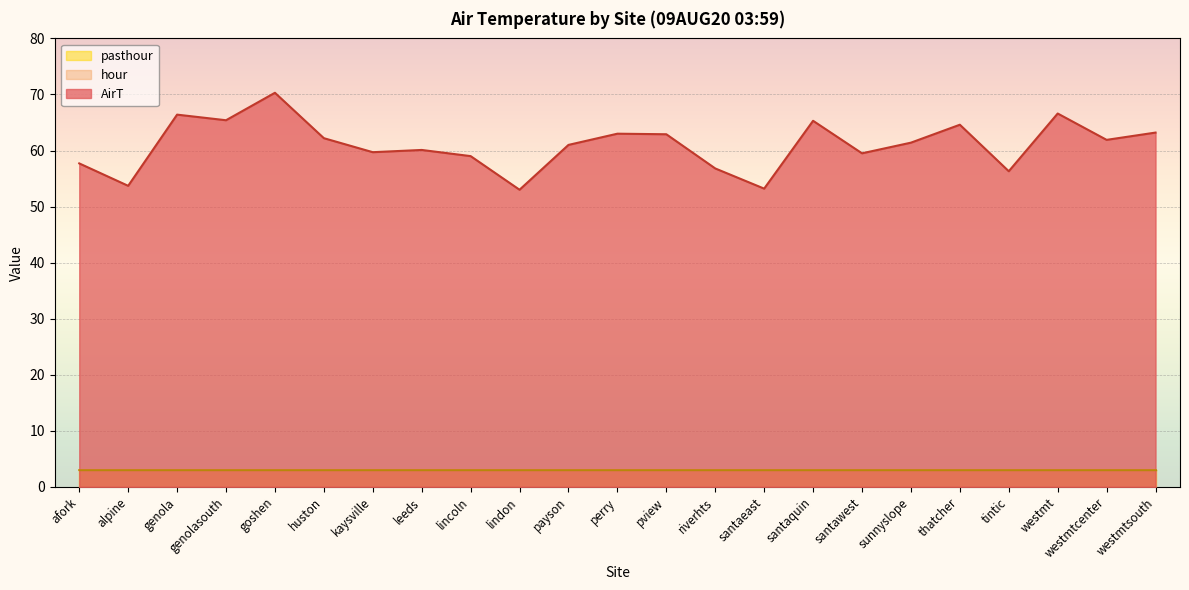

Reading left to right, transcribe all the data shown in this chart.

AirT: afork=57.7	alpine=53.7	genola=66.4	genolasouth=65.4	goshen=70.3	huston=62.2	kaysville=59.7	leeds=60.1	lincoln=59.0	lindon=53.0	payson=61.0	perry=63.0	pview=62.9	riverhts=56.8	santaeast=53.2	santaquin=65.3	santawest=59.5	sunnyslope=61.4	thatcher=64.6	tintic=56.3	westmt=66.6	westmtcenter=61.9	westmtsouth=63.2
hour: afork=3.0	alpine=3.0	genola=3.0	genolasouth=3.0	goshen=3.0	huston=3.0	kaysville=3.0	leeds=3.0	lincoln=3.0	lindon=3.0	payson=3.0	perry=3.0	pview=3.0	riverhts=3.0	santaeast=3.0	santaquin=3.0	santawest=3.0	sunnyslope=3.0	thatcher=3.0	tintic=3.0	westmt=3.0	westmtcenter=3.0	westmtsouth=3.0
pasthour: afork=3.0	alpine=3.0	genola=3.0	genolasouth=3.0	goshen=3.0	huston=3.0	kaysville=3.0	leeds=3.0	lincoln=3.0	lindon=3.0	payson=3.0	perry=3.0	pview=3.0	riverhts=3.0	santaeast=3.0	santaquin=3.0	santawest=3.0	sunnyslope=3.0	thatcher=3.0	tintic=3.0	westmt=3.0	westmtcenter=3.0	westmtsouth=3.0